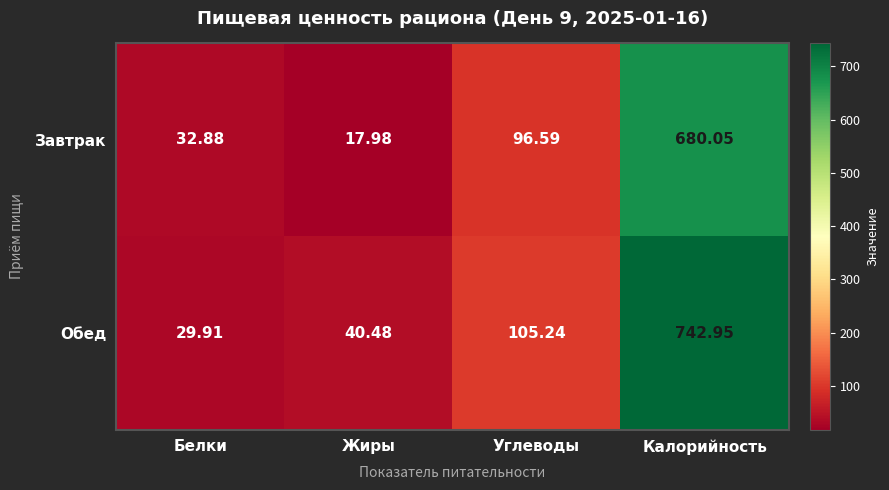

Rank the series by their maximum value, from highest to lowest.

Обед, Завтрак